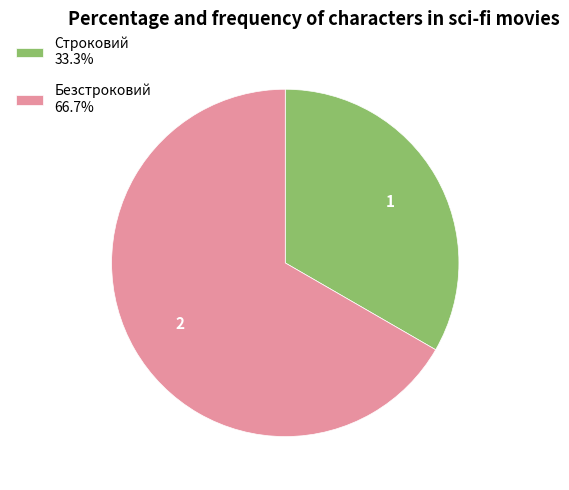

Is the sum of Строковий 33.3% and Безстроковий 66.7% greater than half?

Yes